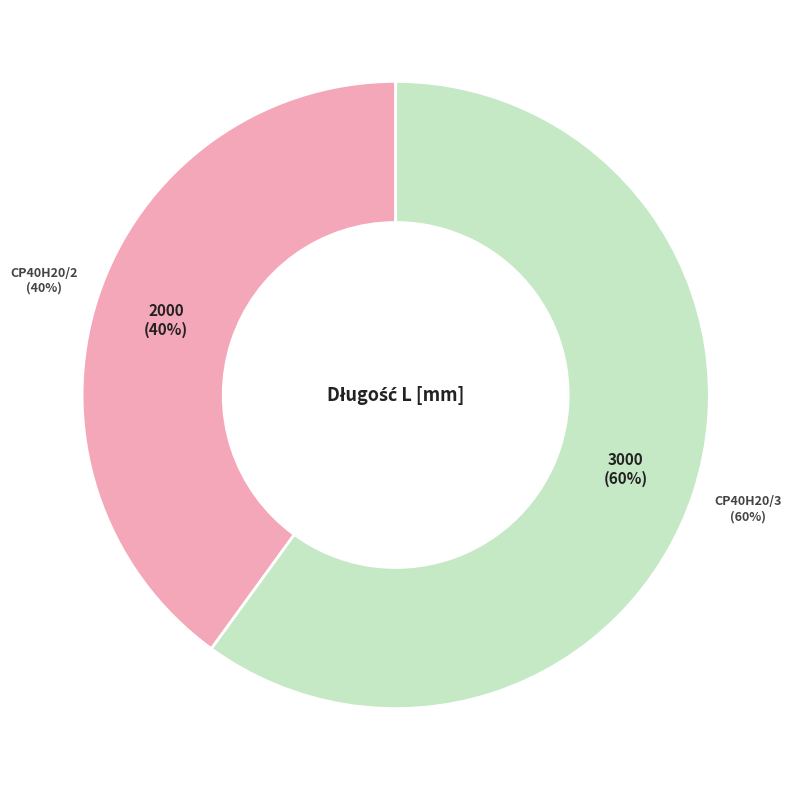

To the nearest percent, what portion does CP40H20/2 represent?

40%